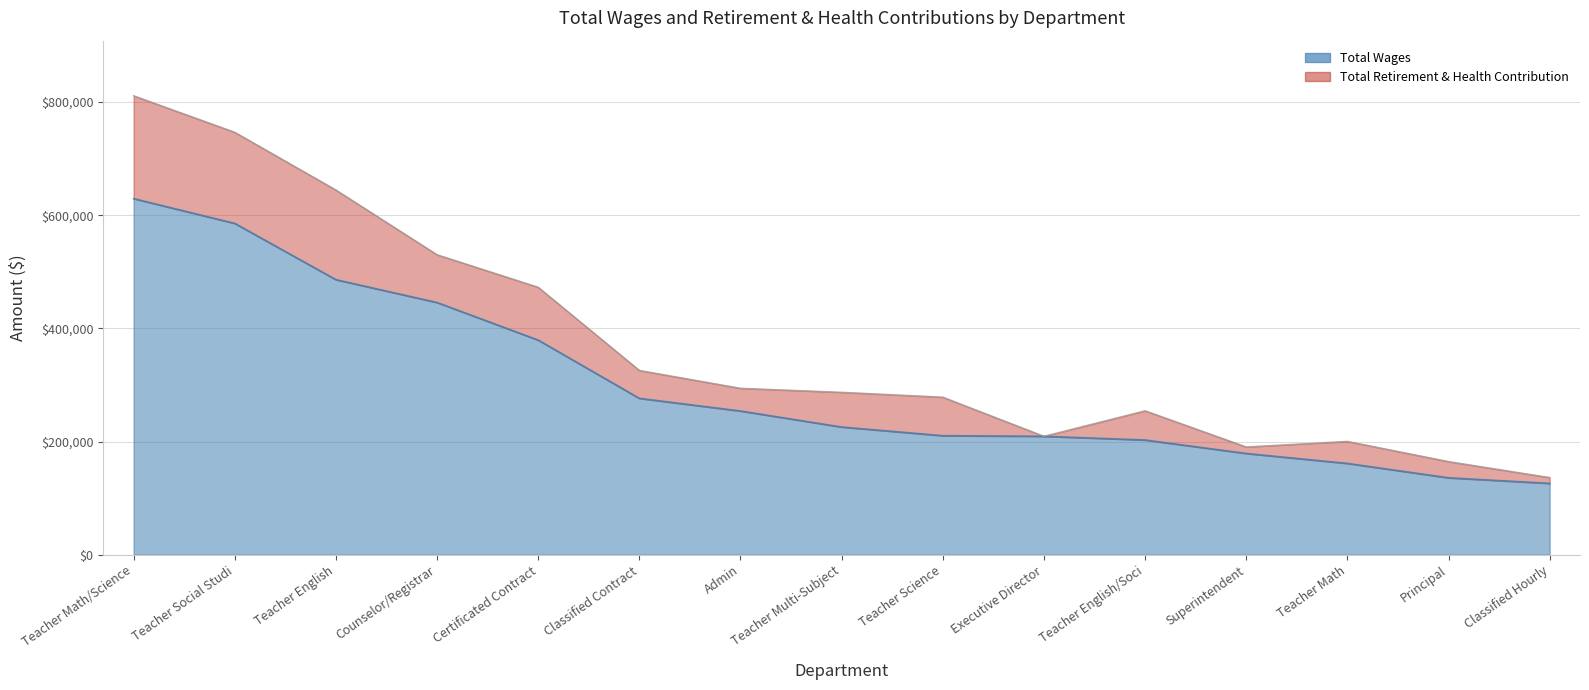

Reading left to right, list all the values displayed in this chart.

Teacher Math/Science=629413	Teacher Social Studi=585623	Teacher English=486170	Counselor/Registrar=445826	Certificated Contract=379363	Classified Contract=276421	Admin=254061	Teacher Multi-Subject=225733	Teacher Science=210442	Executive Director=209384	Teacher English/Soci=202837	Superintendent=179021	Teacher Math=161436	Principal=136017	Classified Hourly=126164